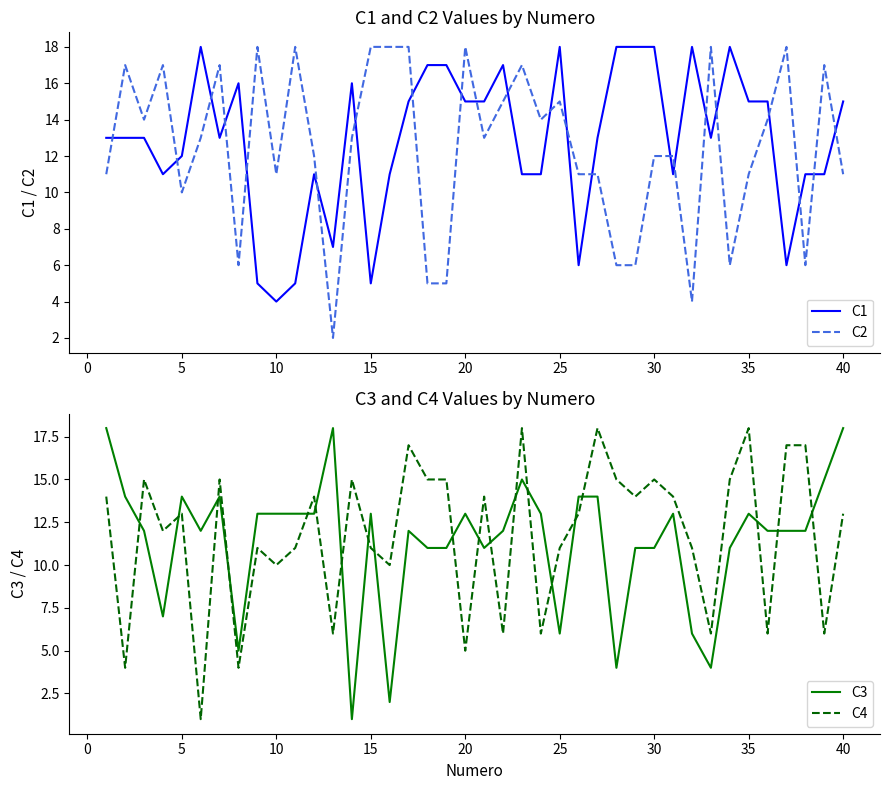

Which series ends up on top after the final intersection of C2 and C3?

C3